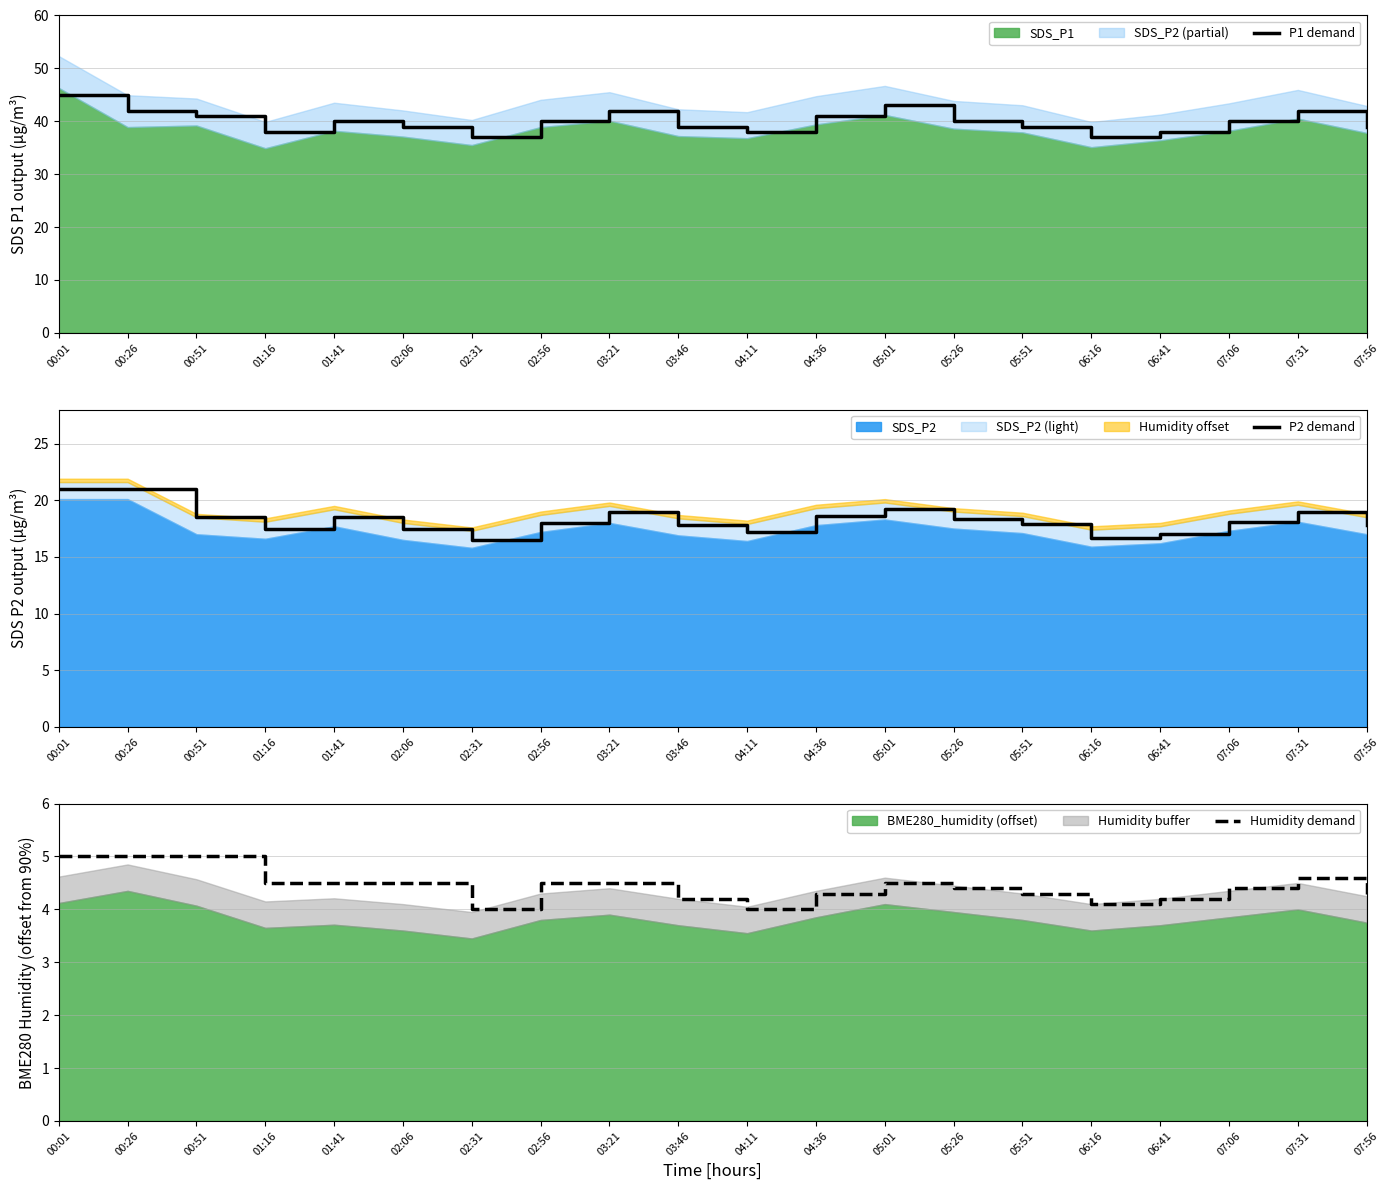

What is the sum of all Humidity demand values?

88.8